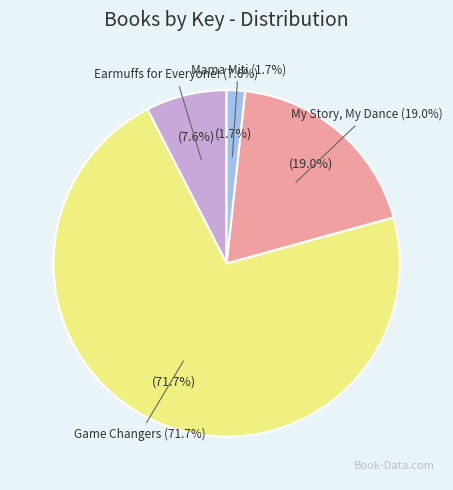

Is there any slice that represents more than half of the pie?

Yes